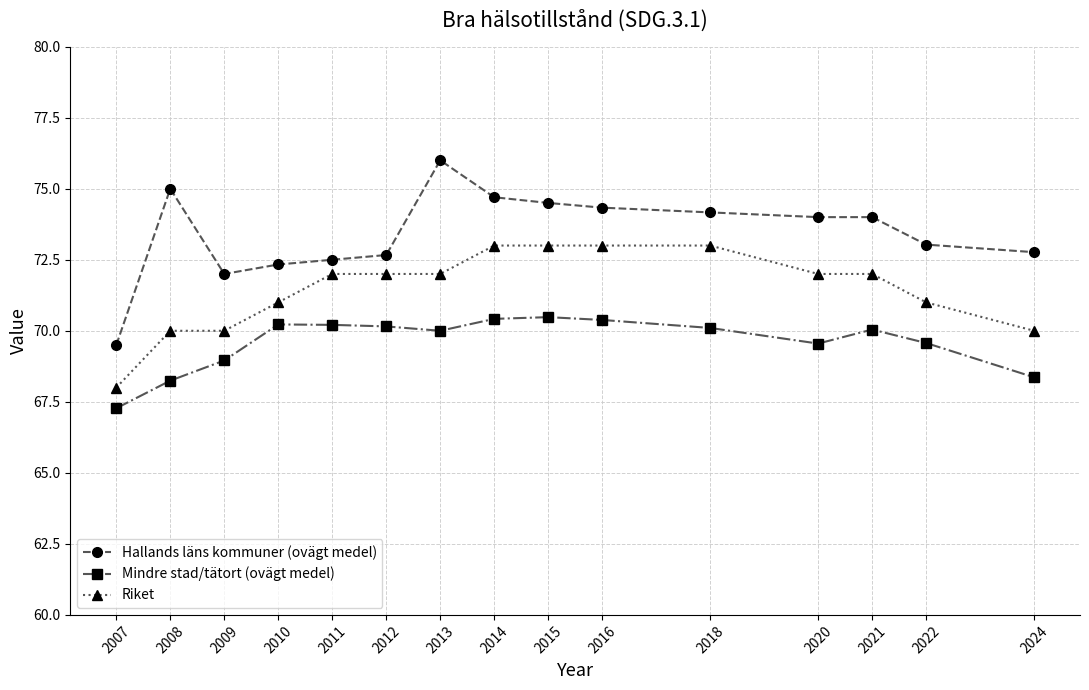

True or false: Mindre stad/tätort (ovägt medel) and Hallands läns kommuner (ovägt medel) intersect in this chart.

False